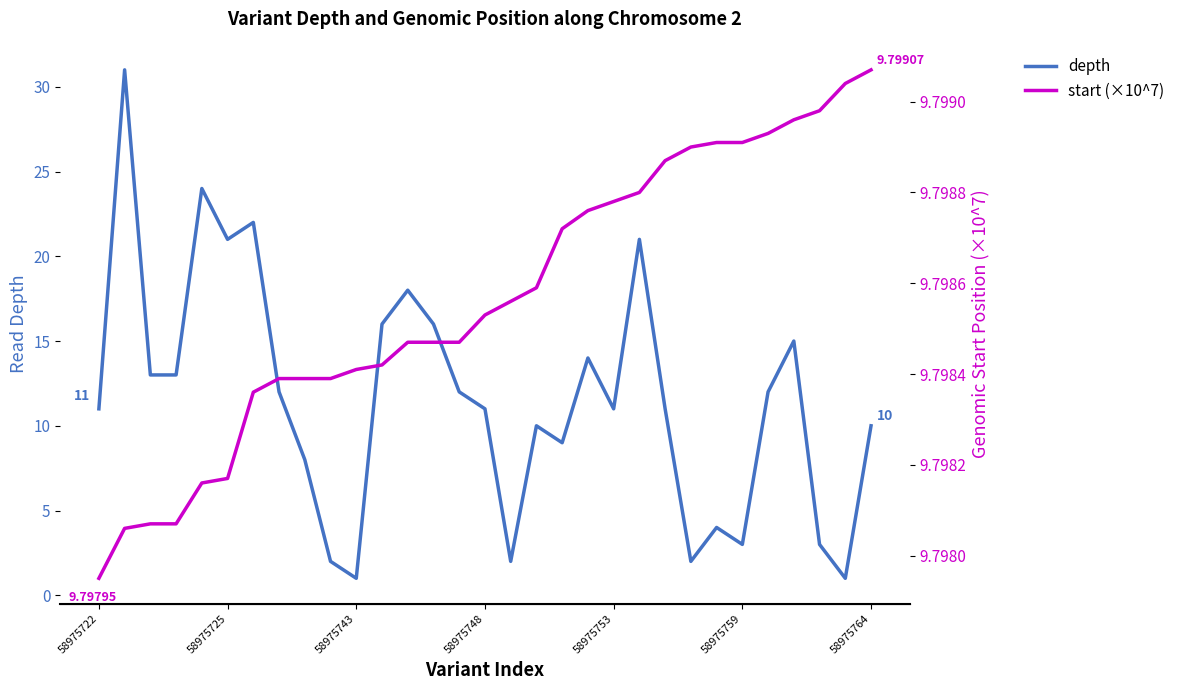

Where is start (×10^7) nearest to the value 9?

58975722